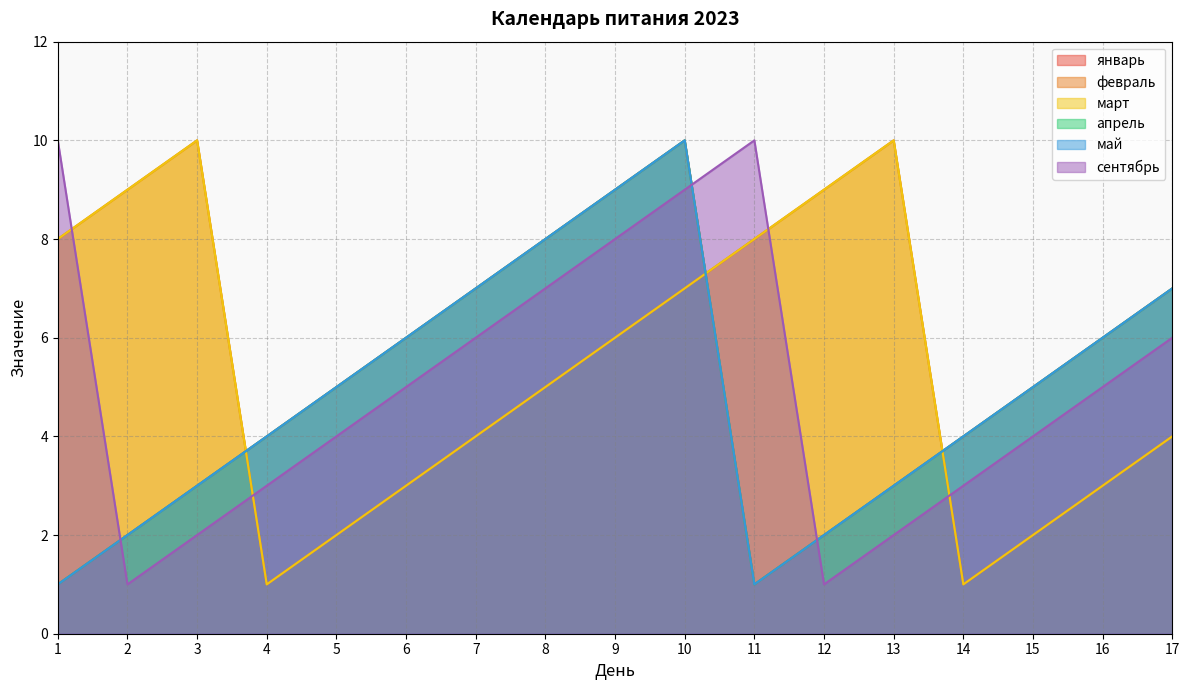

What is the value of the сентябрь point at the 16th from the left?

5